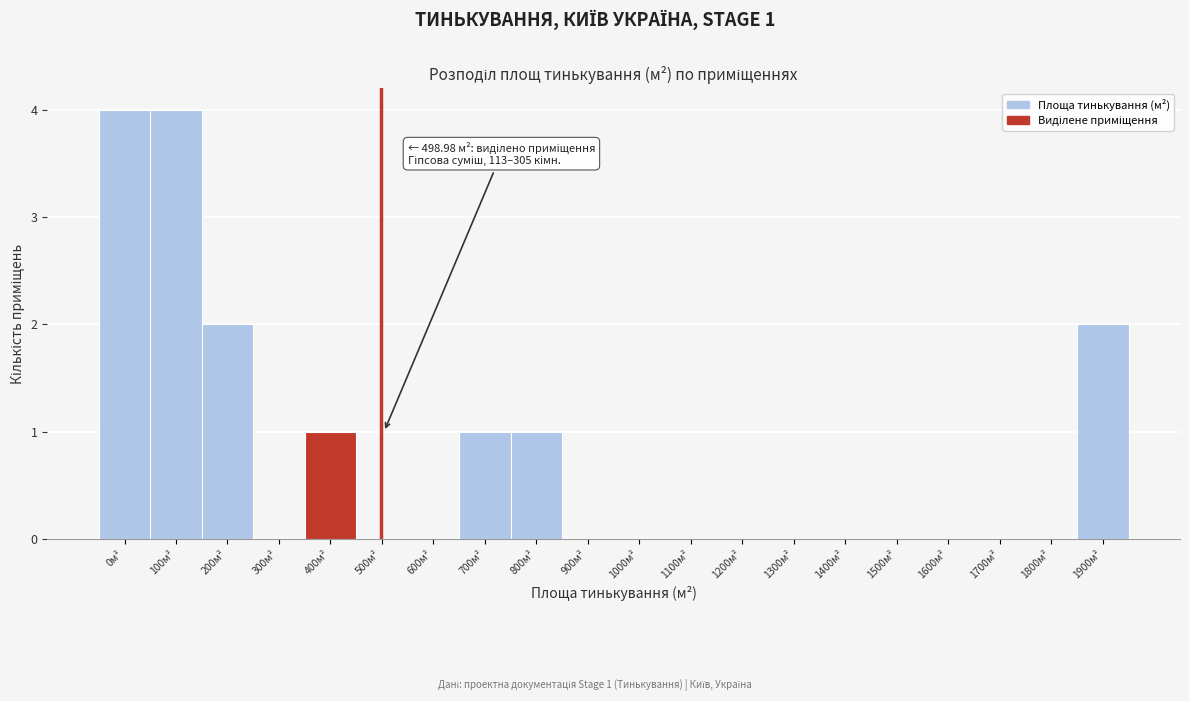

Reading right to left, extract all data points from this chart.

1900м²=2	1800м²=0	1700м²=0	1600м²=0	1500м²=0	1400м²=0	1300м²=0	1200м²=0	1100м²=0	1000м²=0	900м²=0	800м²=1	700м²=1	600м²=0	500м²=0	400м²=1	300м²=0	200м²=2	100м²=4	0м²=4